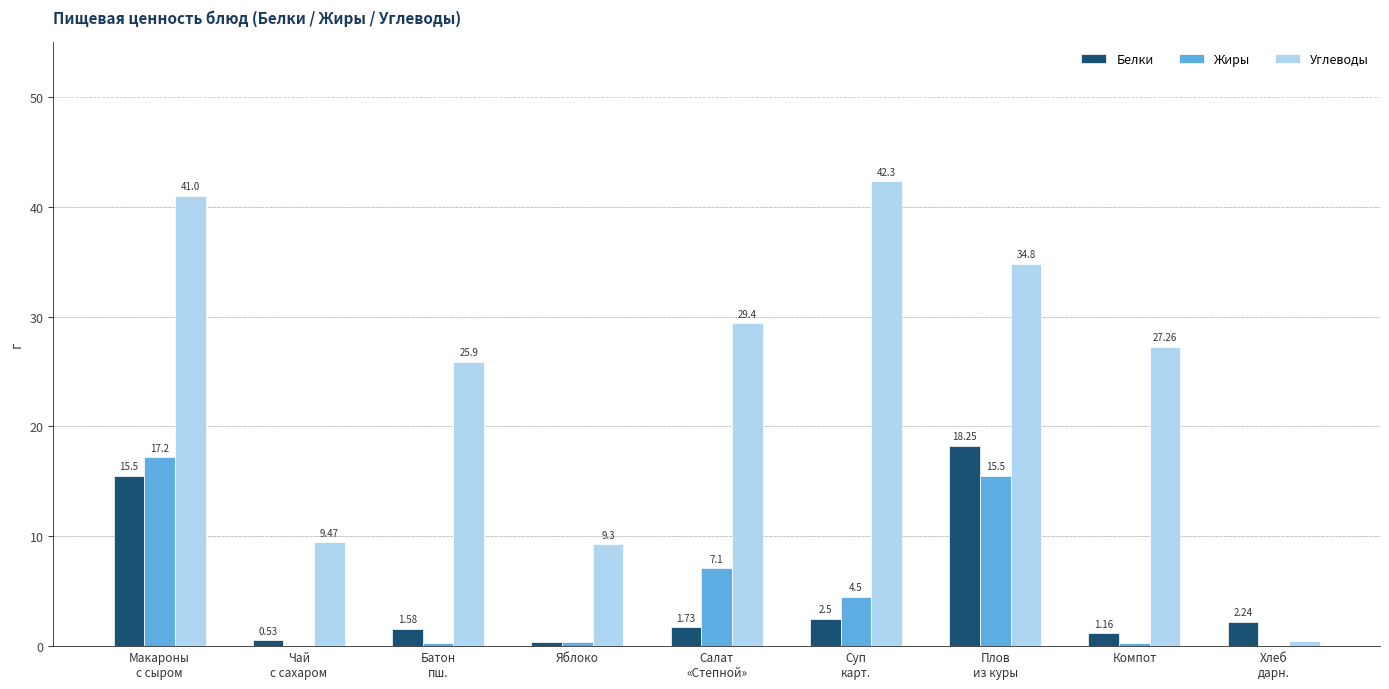

Which series has the largest total across all categories?

Углеводы